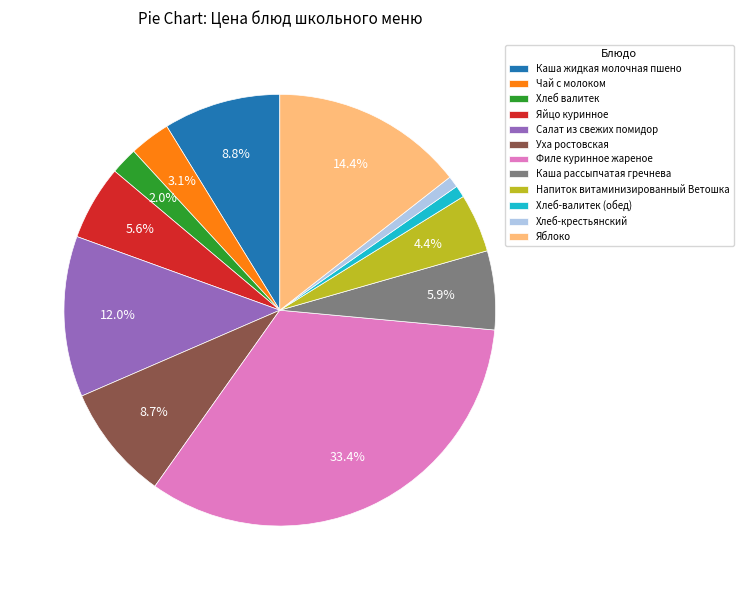

Which category has the biggest portion of the pie?

Филе куринное жареное